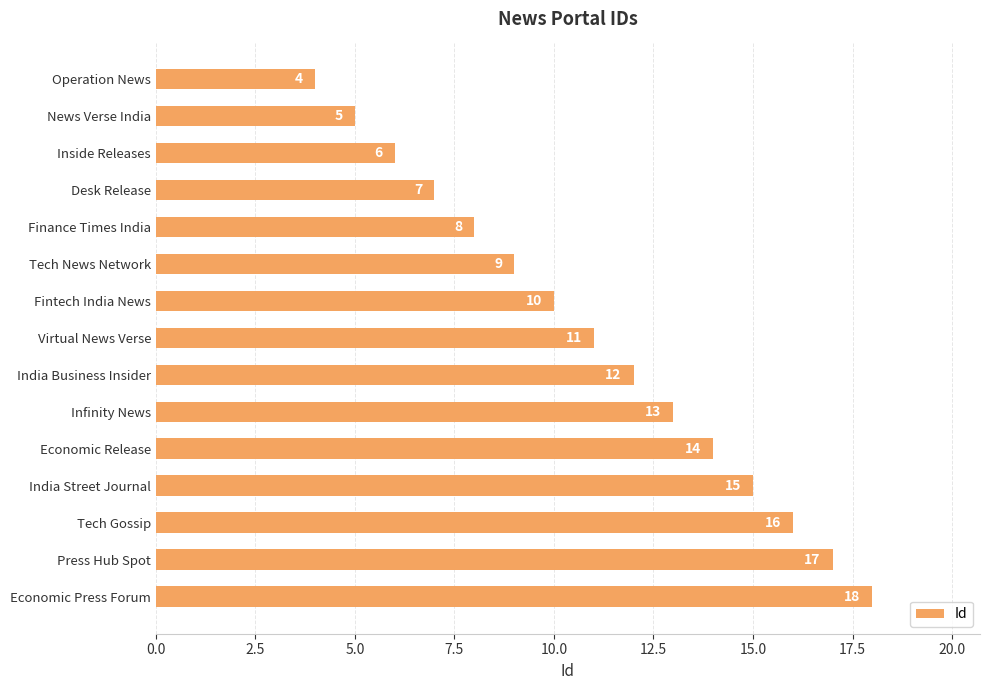

Which category has the highest value across all series?

Economic Press Forum